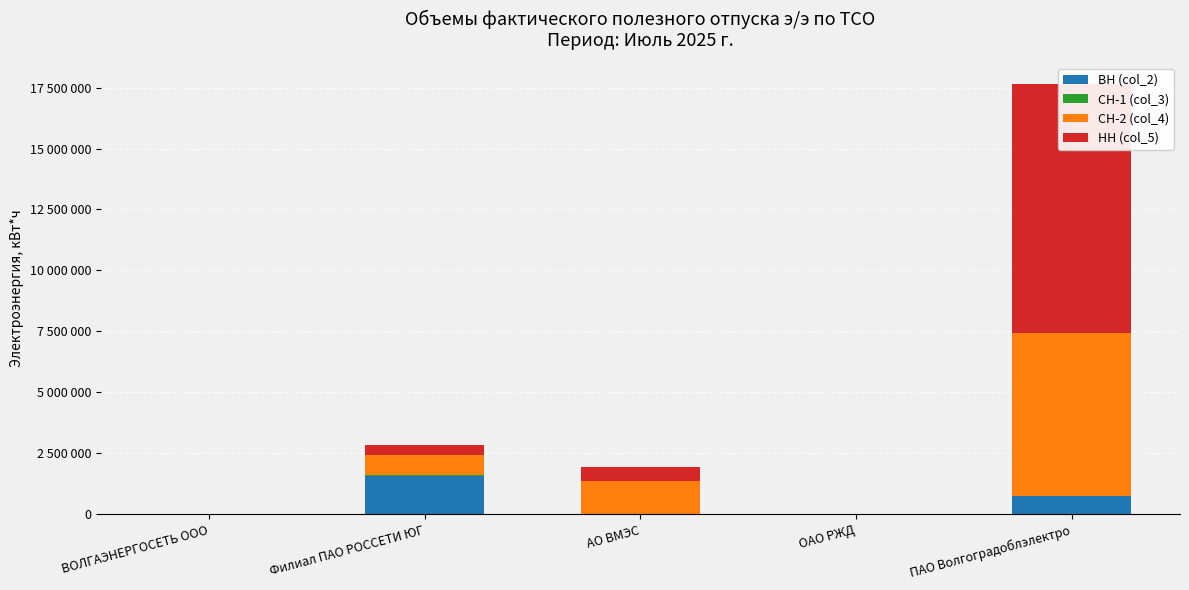

How many ВН (col_2) values are between 0 and 767971?

4